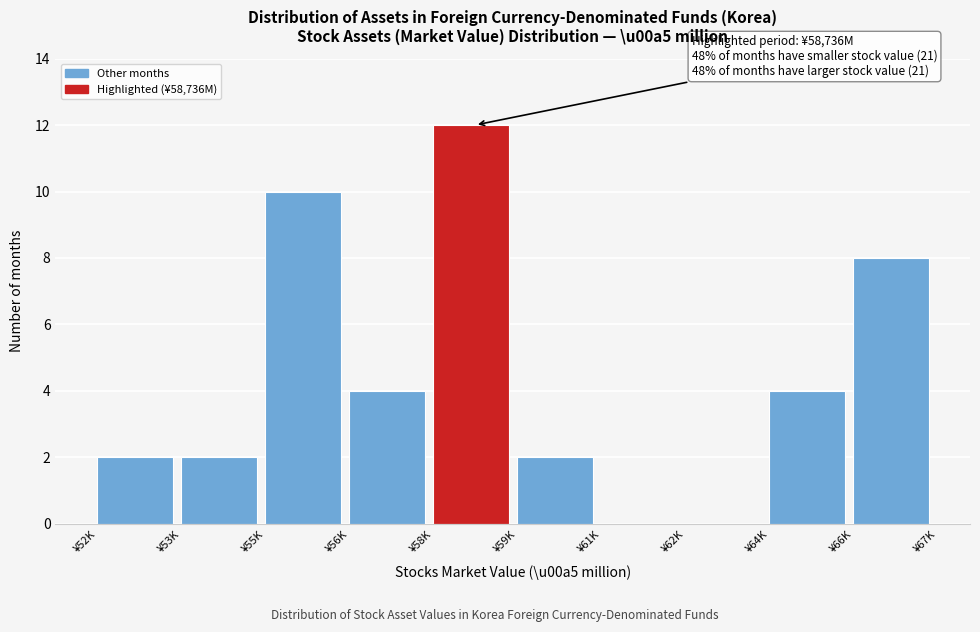

Reading left to right, extract all data points from this chart.

¥52K=2	¥53K=2	¥55K=10	¥56K=4	¥58K=12	¥59K=2	¥61K=0	¥62K=0	¥64K=4	¥66K=8